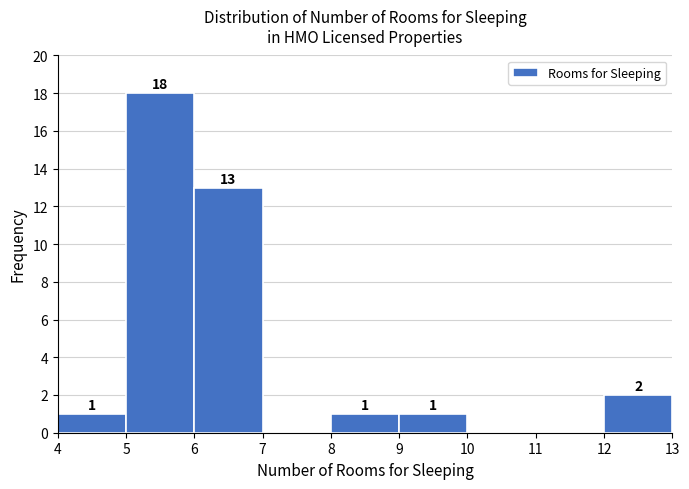

Over which range of the x-axis is the bar tallest?

5 to 6